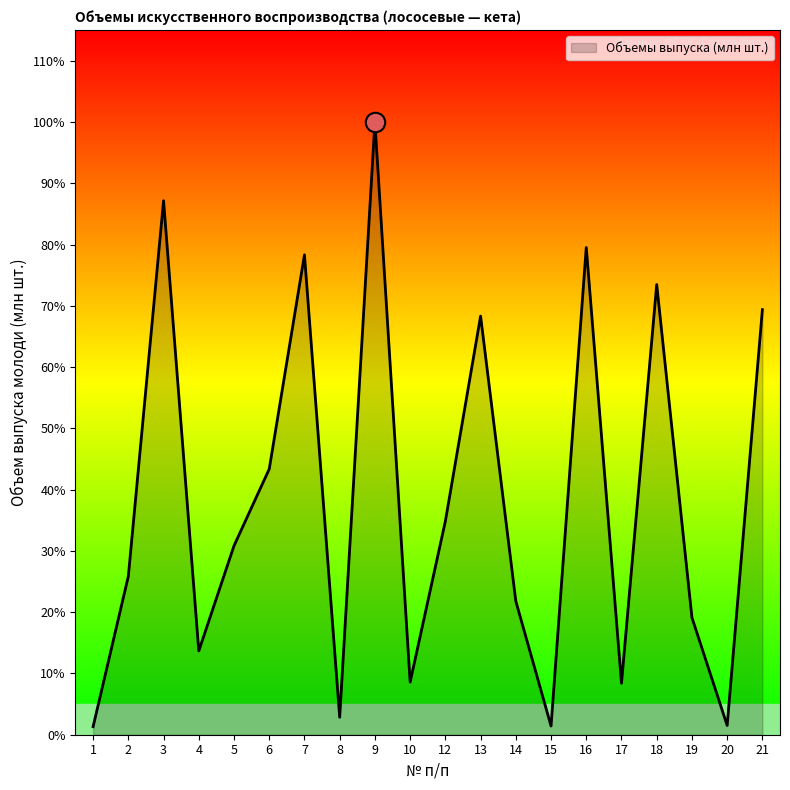

Does the chart have visible grid lines?

No